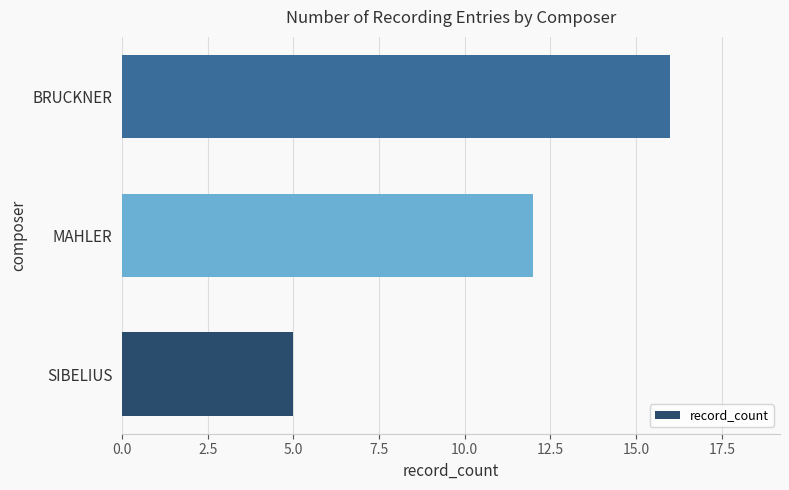

What is the change in value from SIBELIUS to MAHLER?

+7